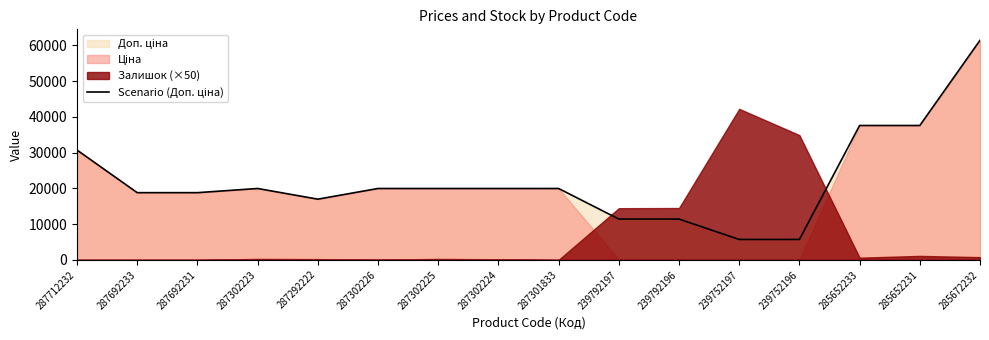

What is the label of the 15th point from the left?

285652231